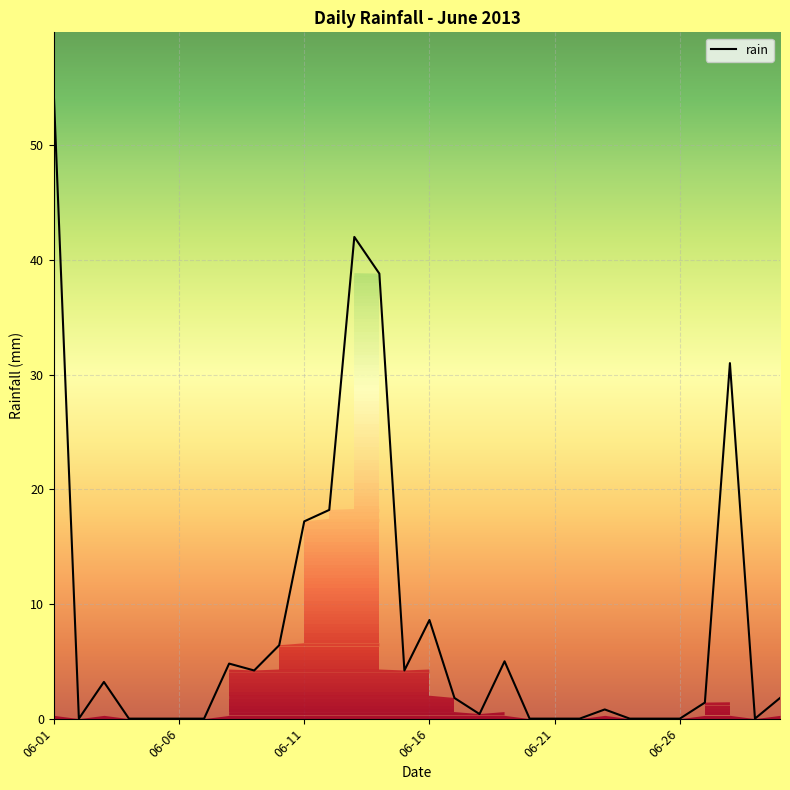

How many interior local valleys (lower than both neighbors) does the data have?

5